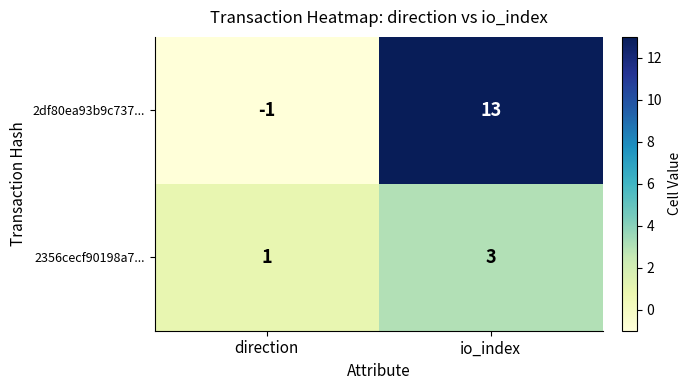

The 2df80ea93b9c737... series shows 0 at direction. True or false?

False